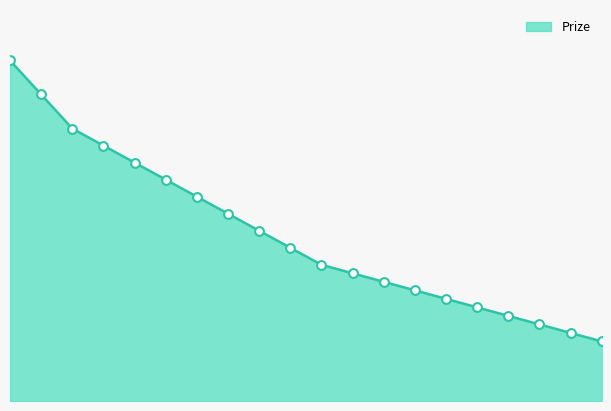

How many lines are shown in the chart?

1